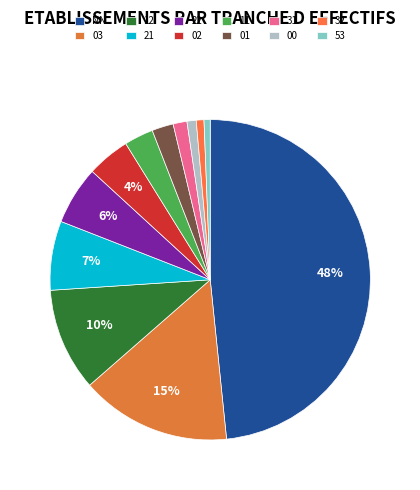

Between 21 and NN, which is larger?

NN